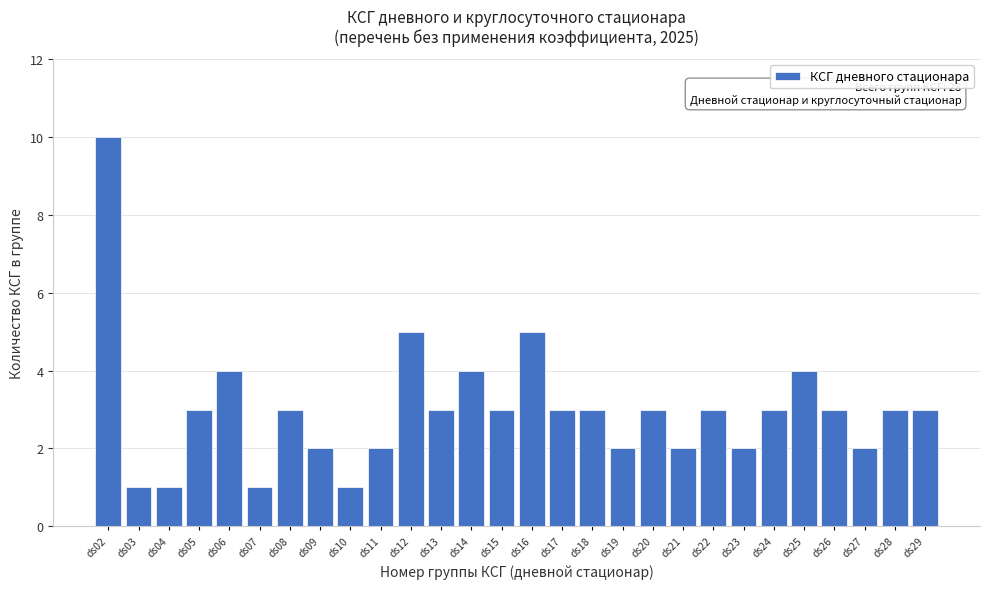

Reading left to right, what are all the values shown in this chart?

10	1	1	3	4	1	3	2	1	2	5	3	4	3	5	3	3	2	3	2	3	2	3	4	3	2	3	3